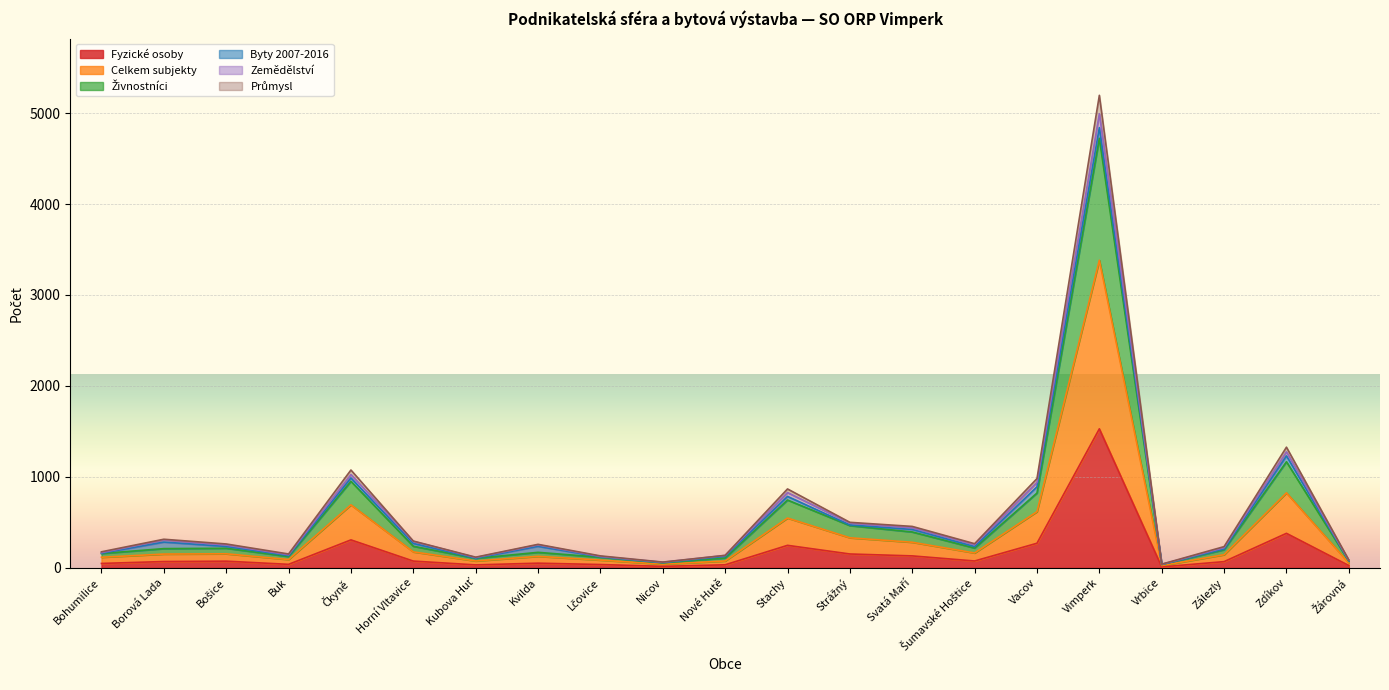

Is it true that Fyzické osoby equals 39 at Buk?

True